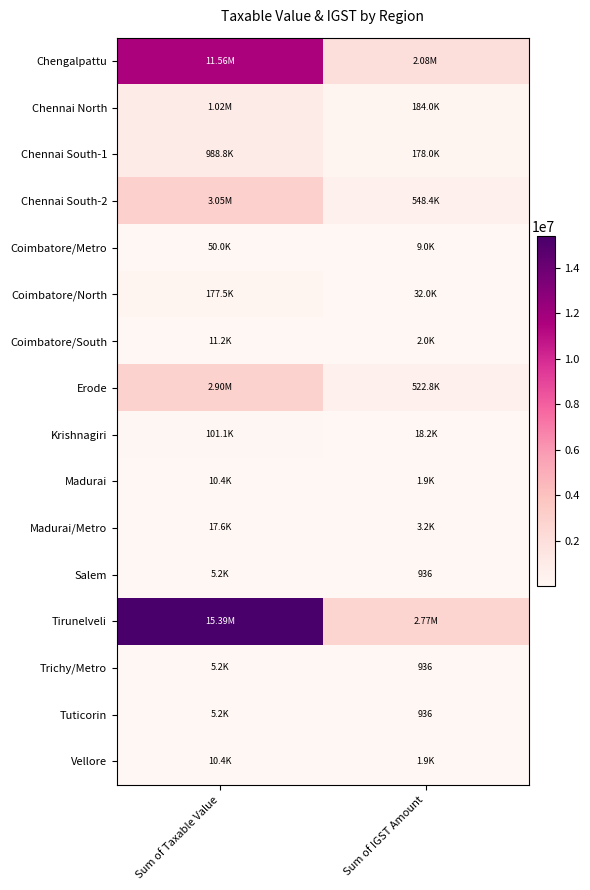

At how many categories does at least one series exceed 9907540?

1